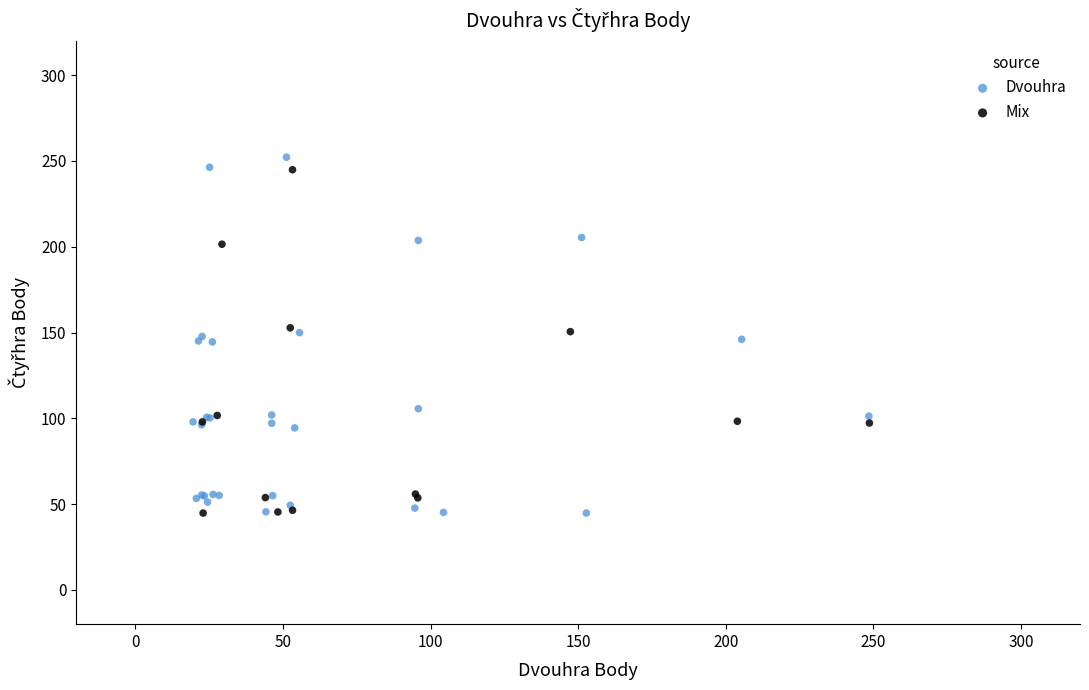

Which series has the largest Y range (max minus min)?

Dvouhra